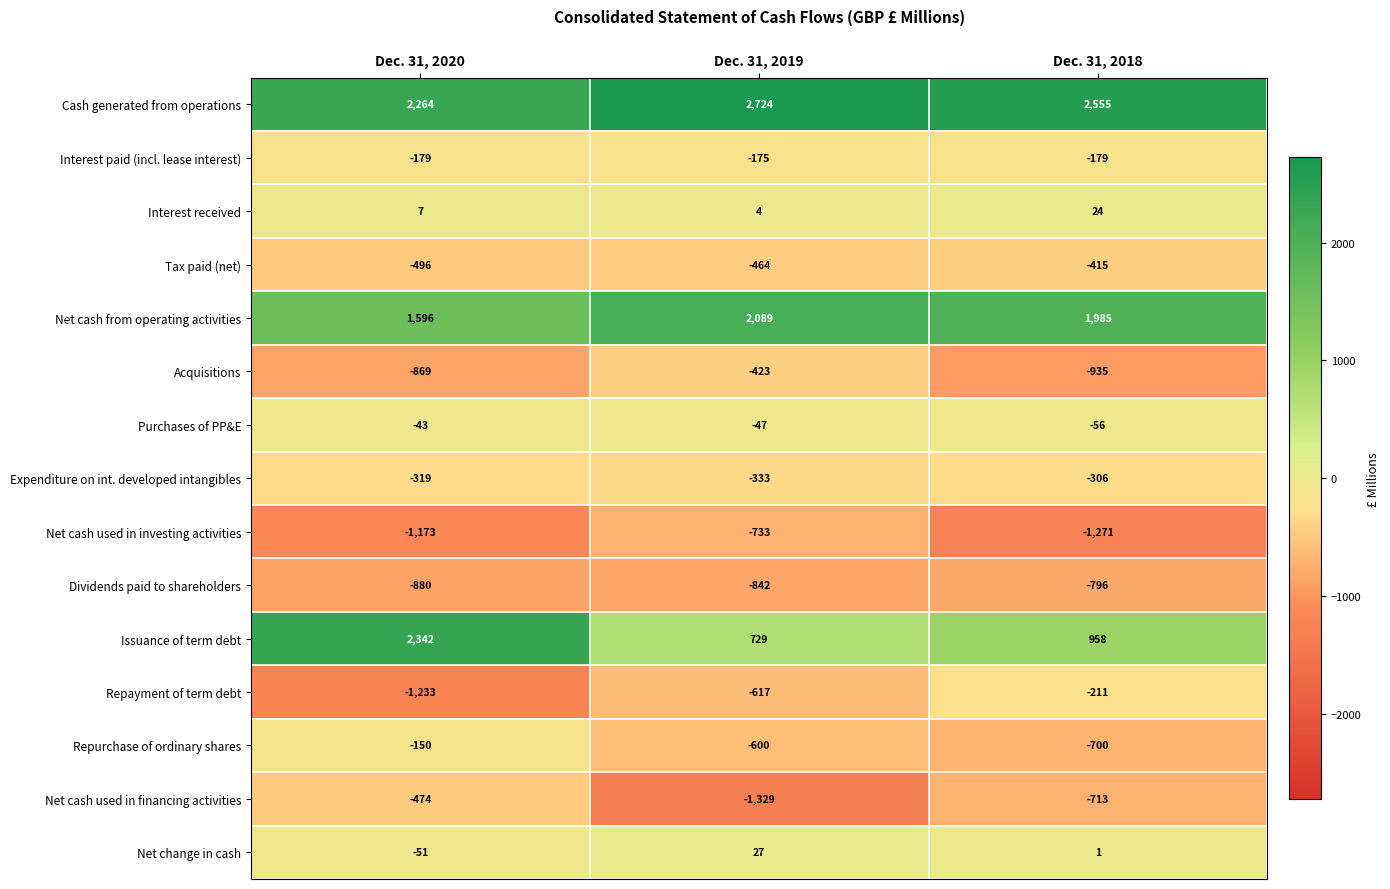

What is the sum of all Tax paid (net) values?

-1375